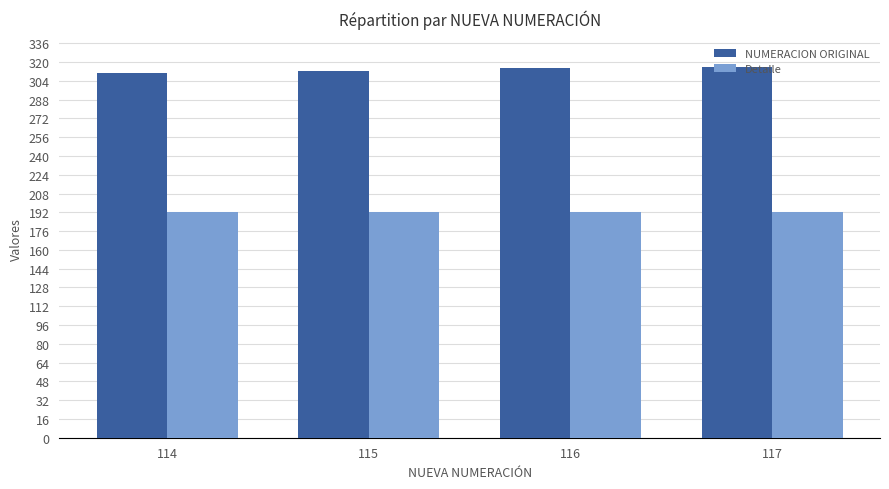

What is the sum of the NUMERACION ORIGINAL values at 117 and 114?

627